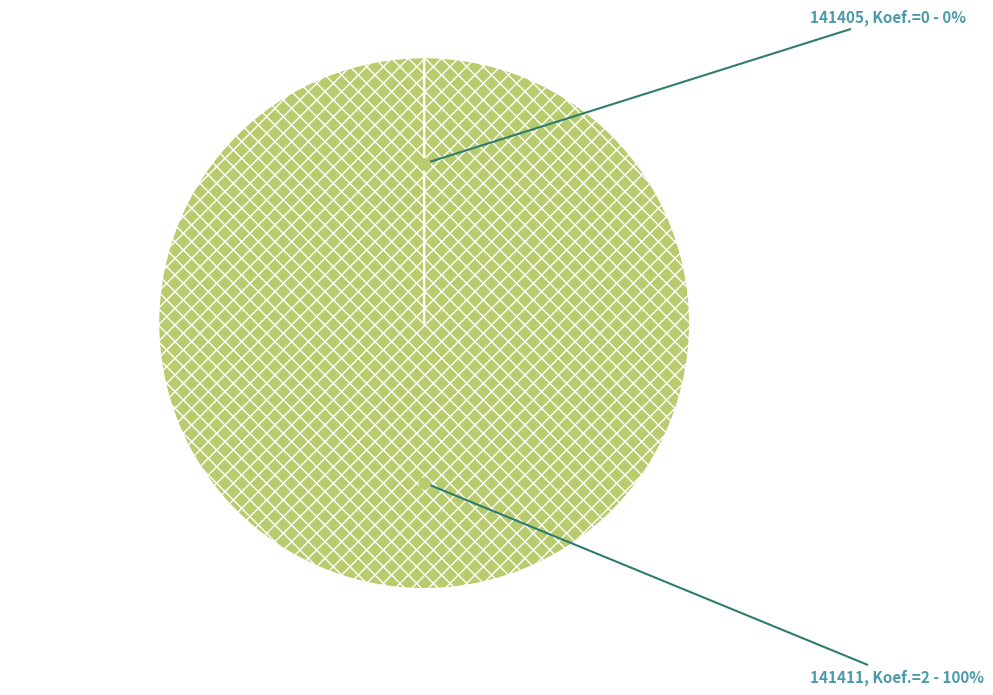

To the nearest percent, what percentage of the pie is 141411?

100%